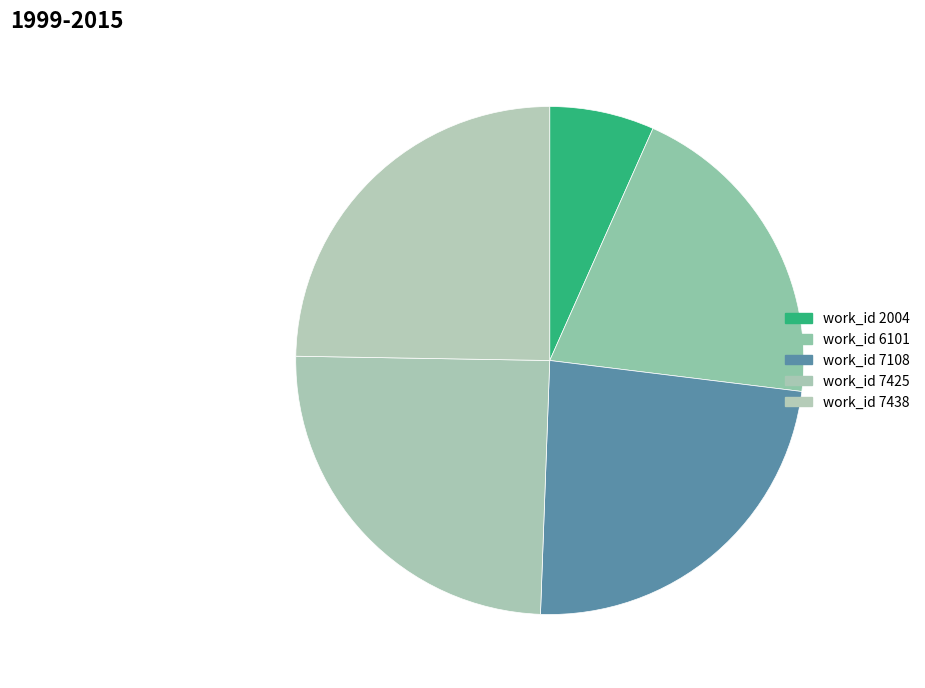

What percentage is the work_id 2004 slice, to the nearest percent?

7%